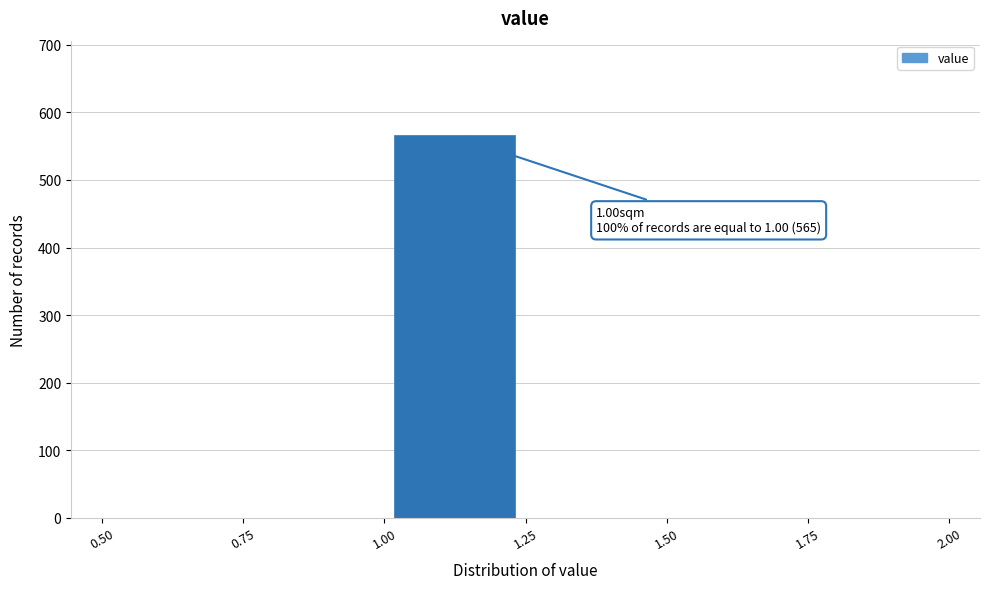

Over which range of the x-axis is the bar tallest?

1.00 to 1.25